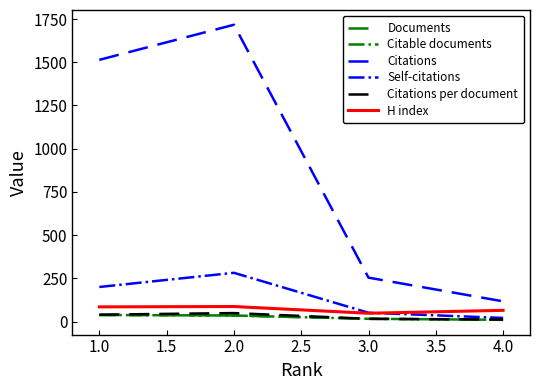

Does the chart have visible grid lines?

No